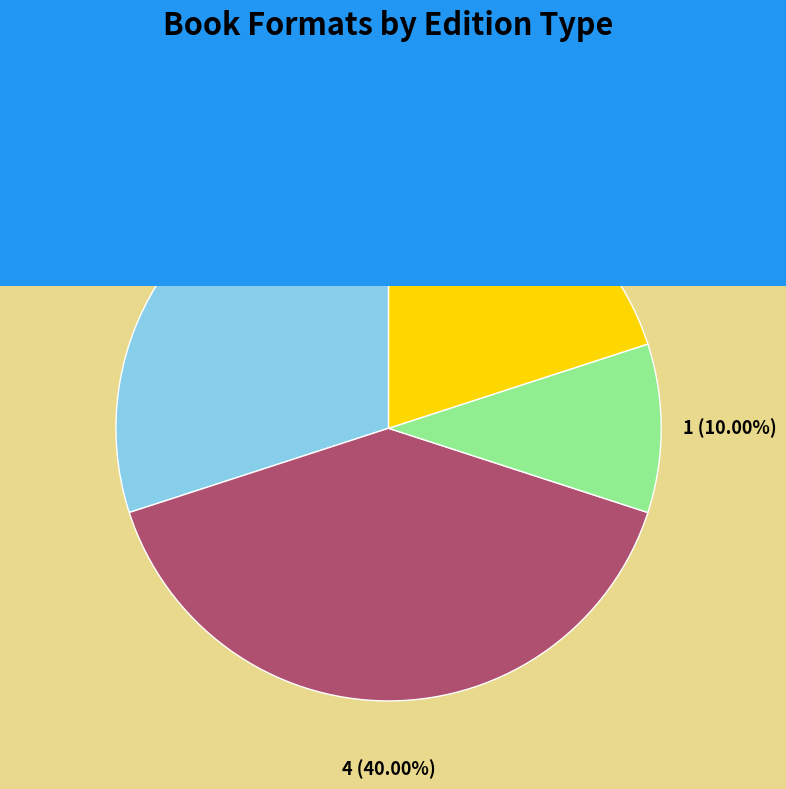

What portion of the pie excludes Hardcover?

60.0%